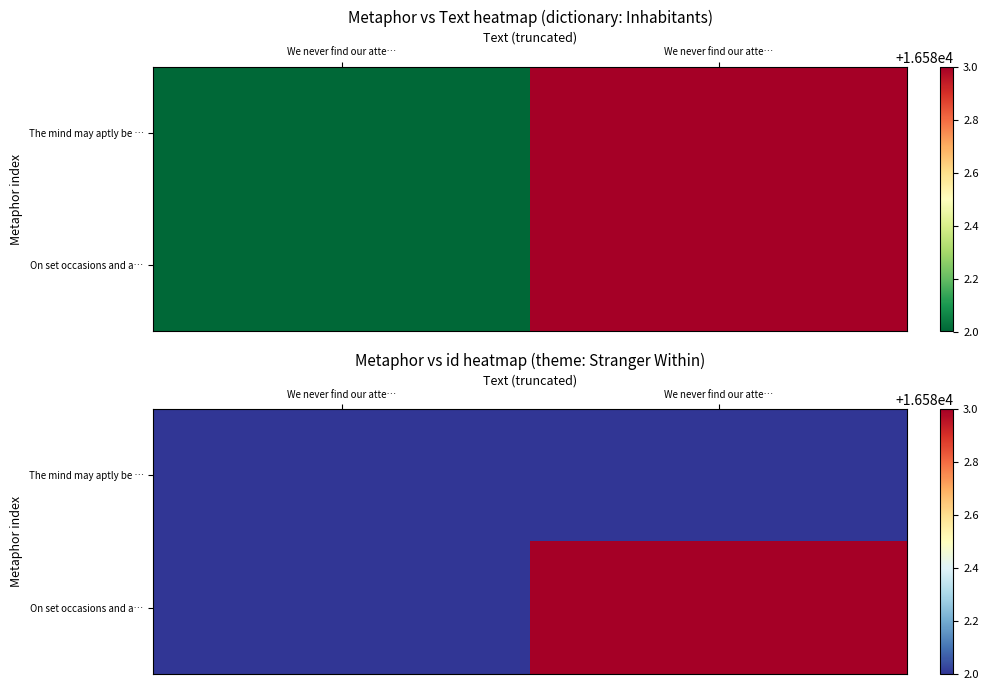

Rank the series by their maximum value, from highest to lowest.

On set occasions and a…, The mind may aptly be …